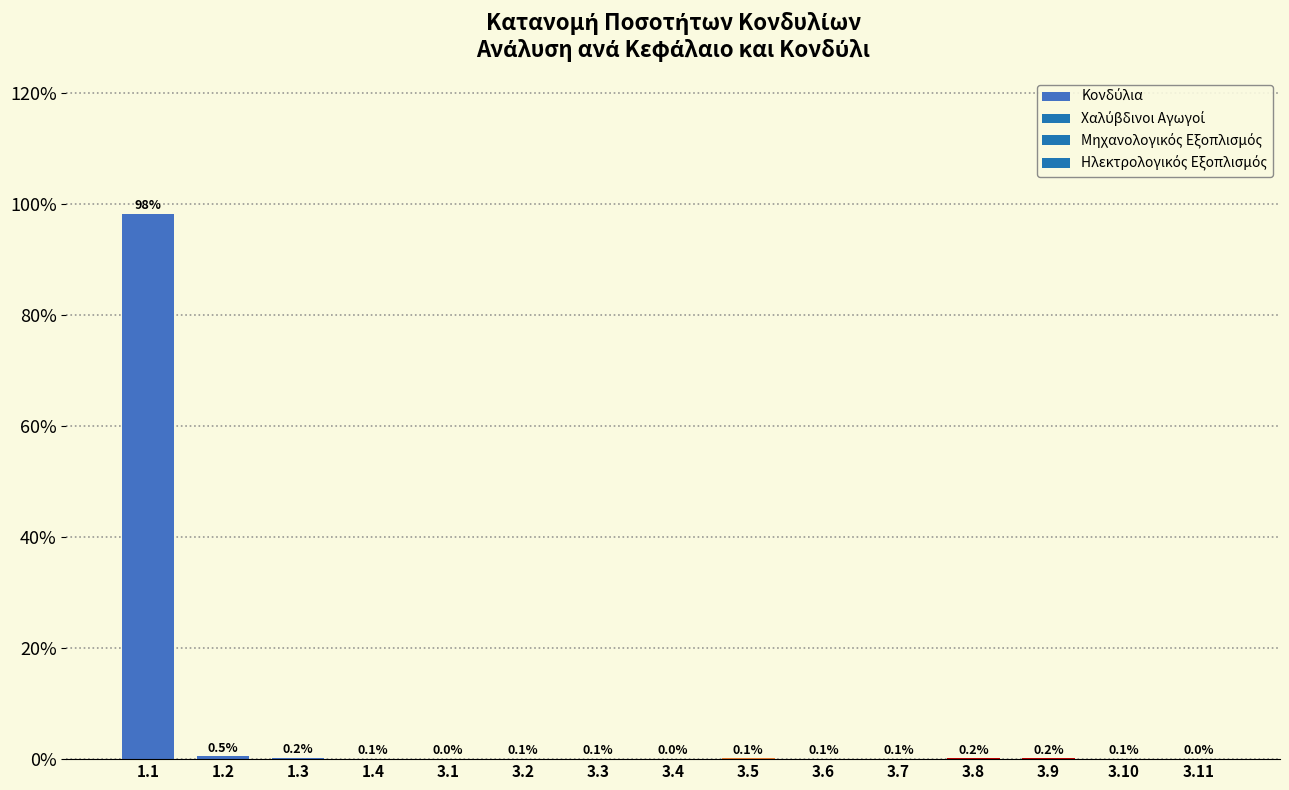

Which label corresponds to the largest value in the chart?

1.1